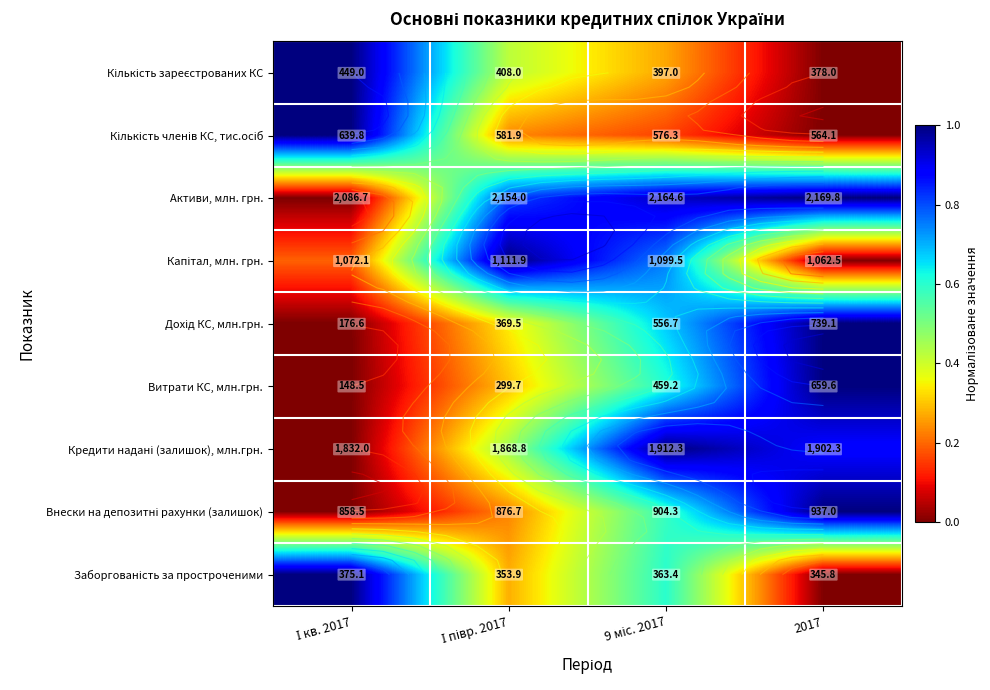

Where is Кредити надані (залишок), млн.грн. nearest to the value 0?

І кв. 2017